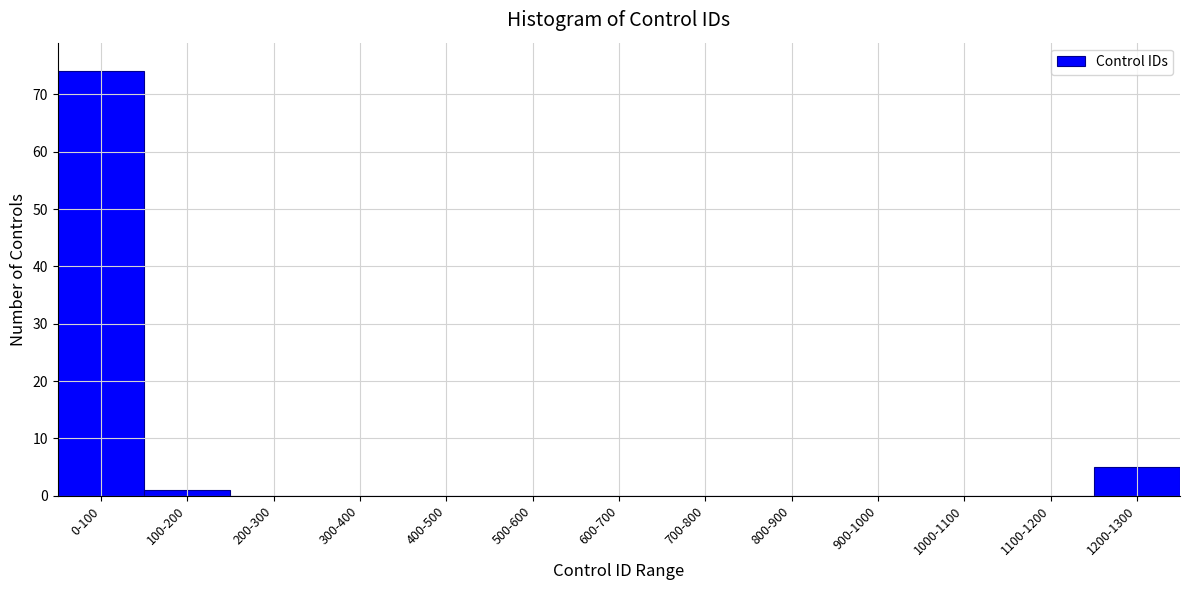

Reading left to right, transcribe all the data shown in this chart.

0-100=74	100-200=1	200-300=0	300-400=0	400-500=0	500-600=0	600-700=0	700-800=0	800-900=0	900-1000=0	1000-1100=0	1100-1200=0	1200-1300=5